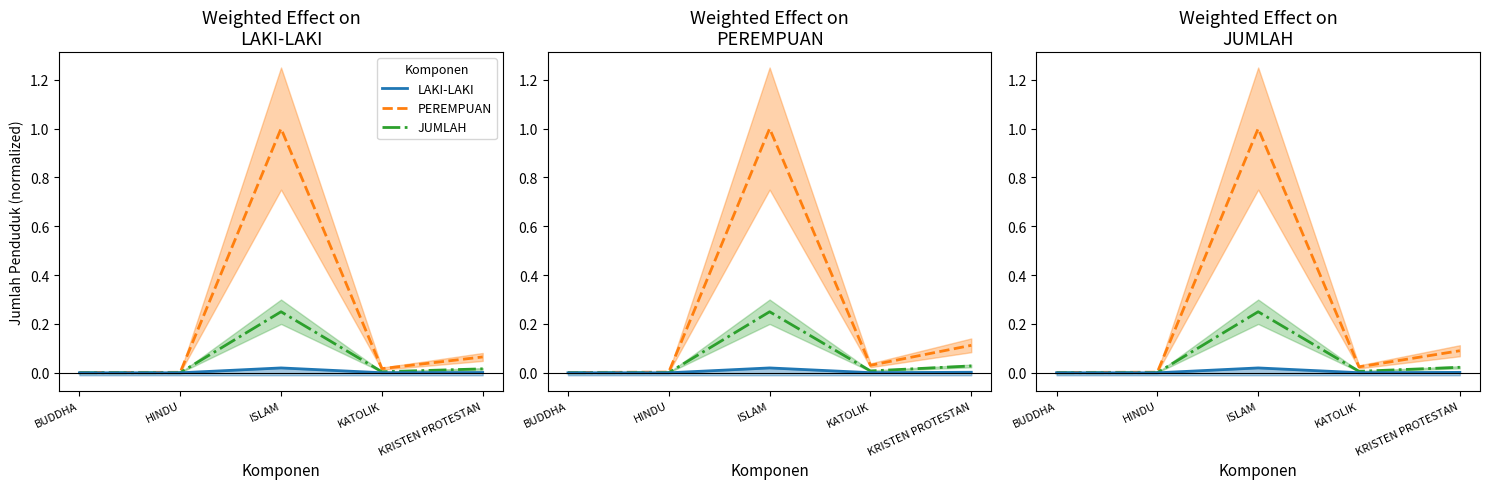

What is the label of the 4th point from the left?

KATOLIK